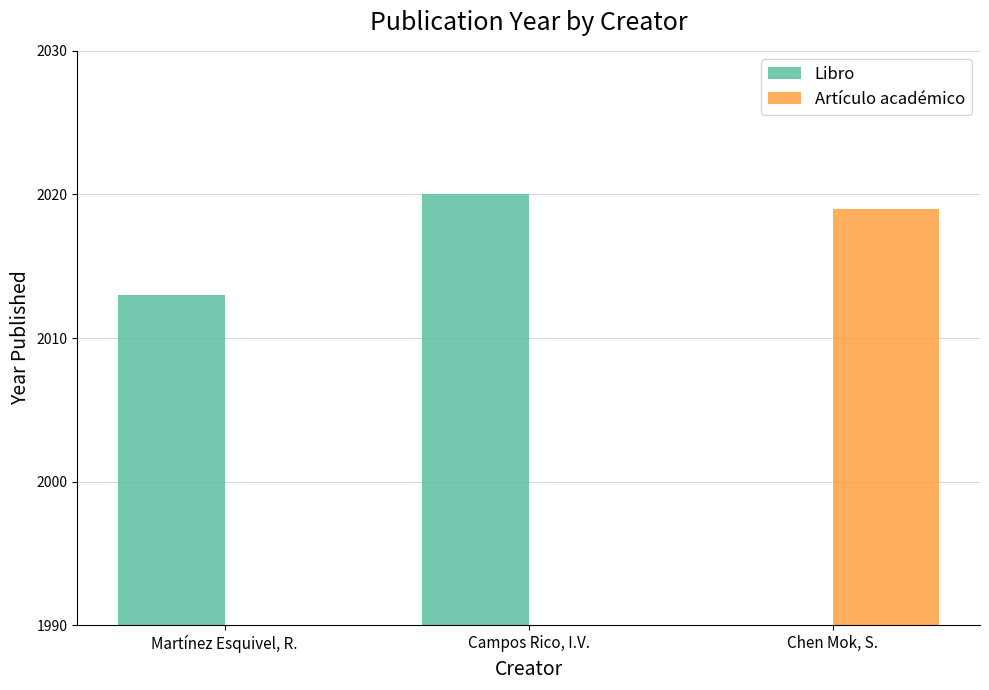

At which category is the sum across all series the highest?

Campos Rico, I.V.